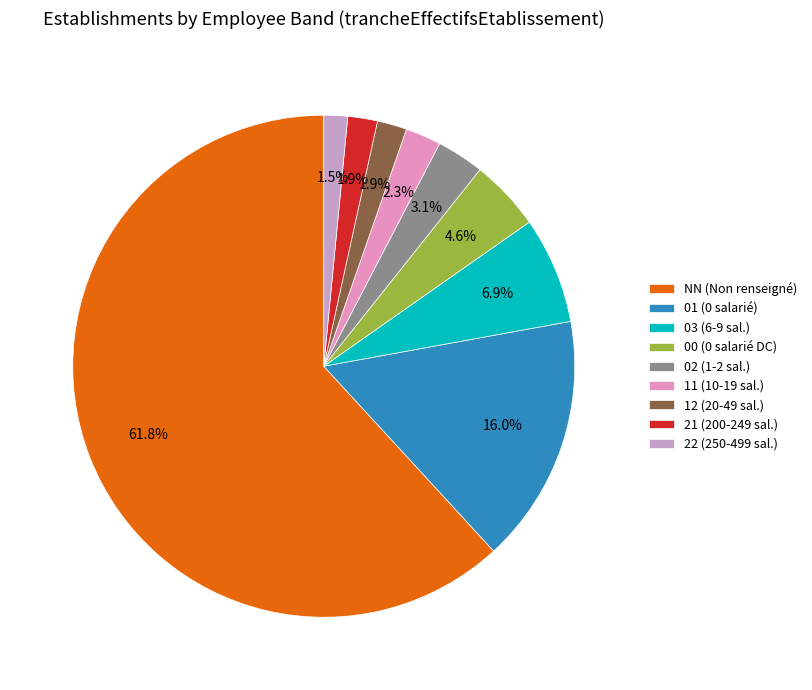

To the nearest percent, what portion does NN represent?

62%